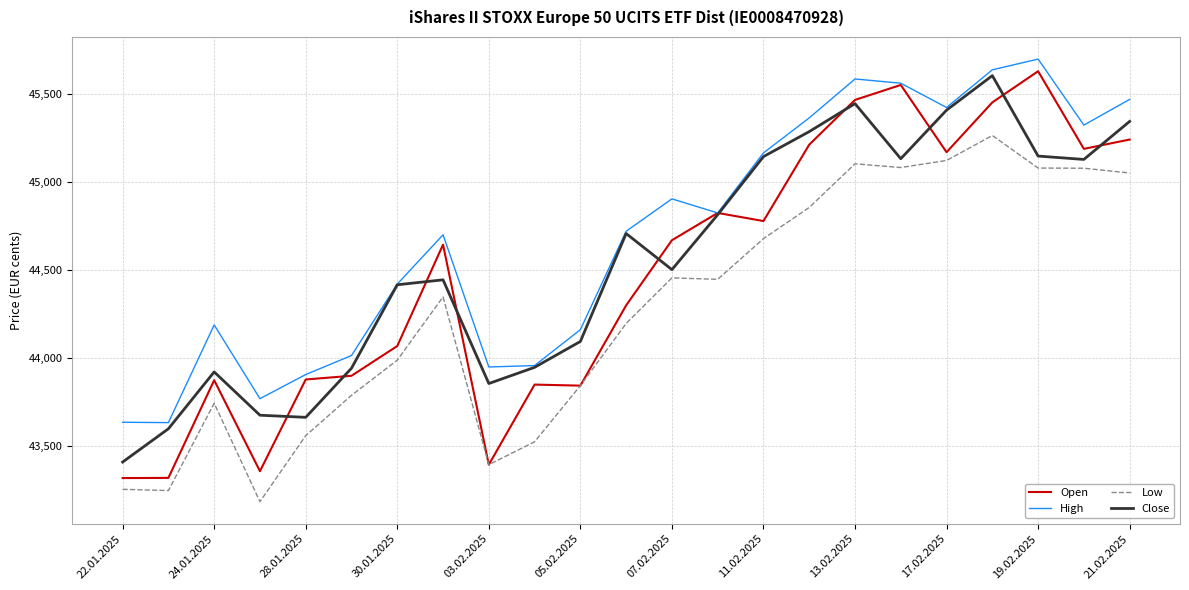

Rank the series by their average value, from lowest to highest.

Low, Open, Close, High